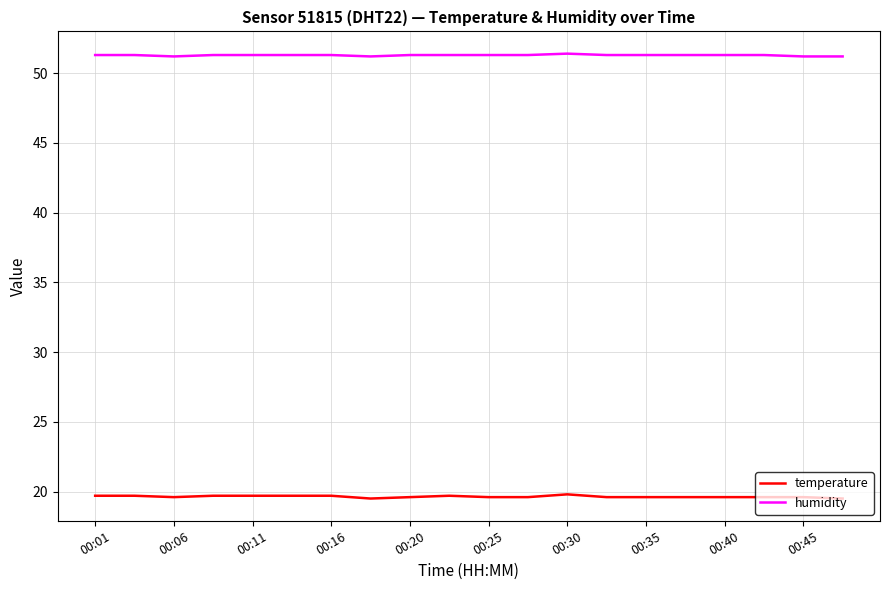

True or false: temperature and humidity cross at least once.

False